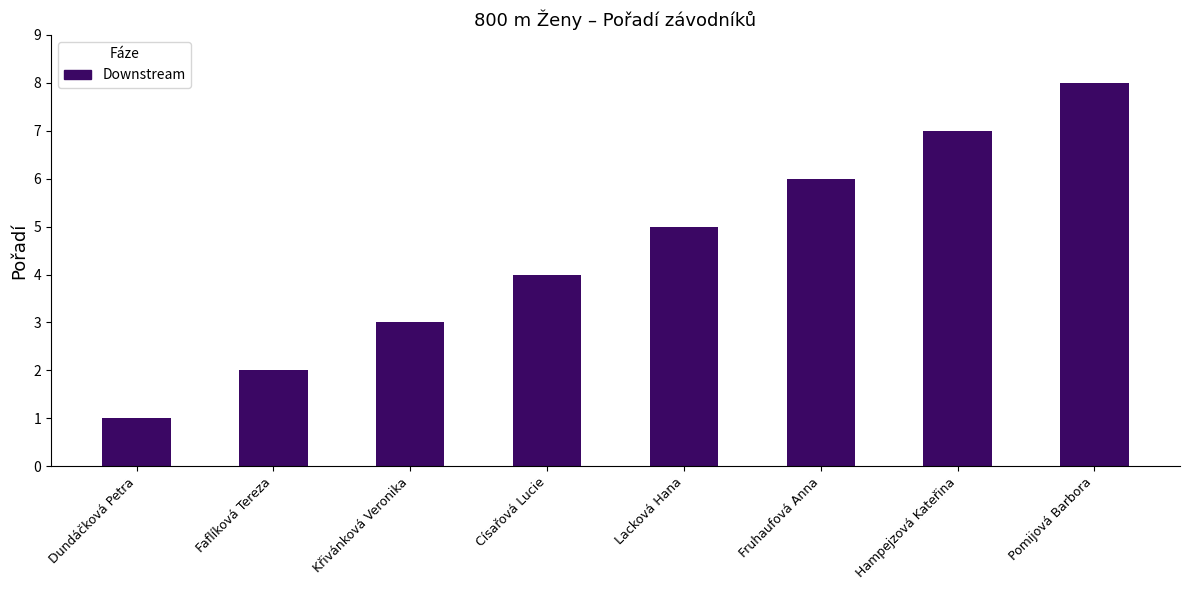

What is the approximate value at Fruhaufová Anna?

6